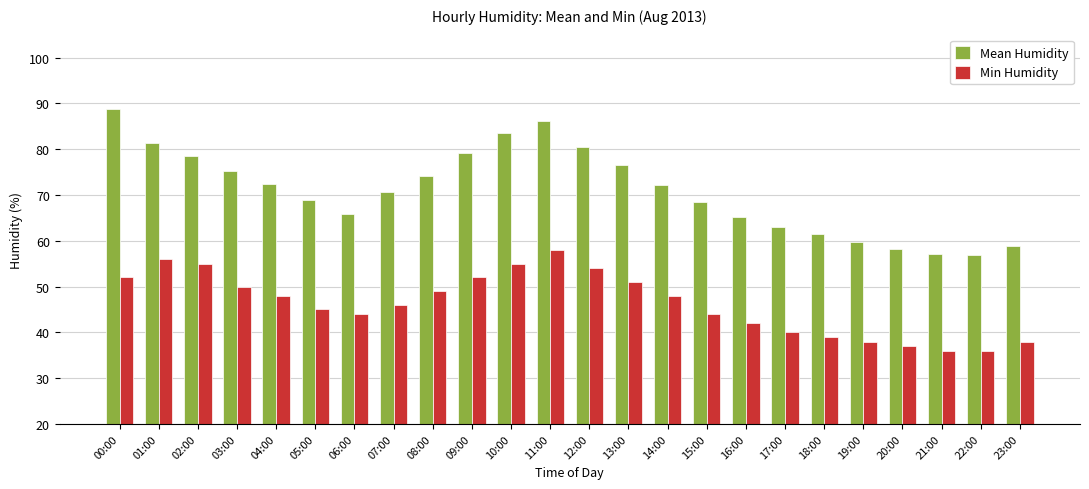

What is the difference between the maximum and minimum values in the Min Humidity series?

22.0